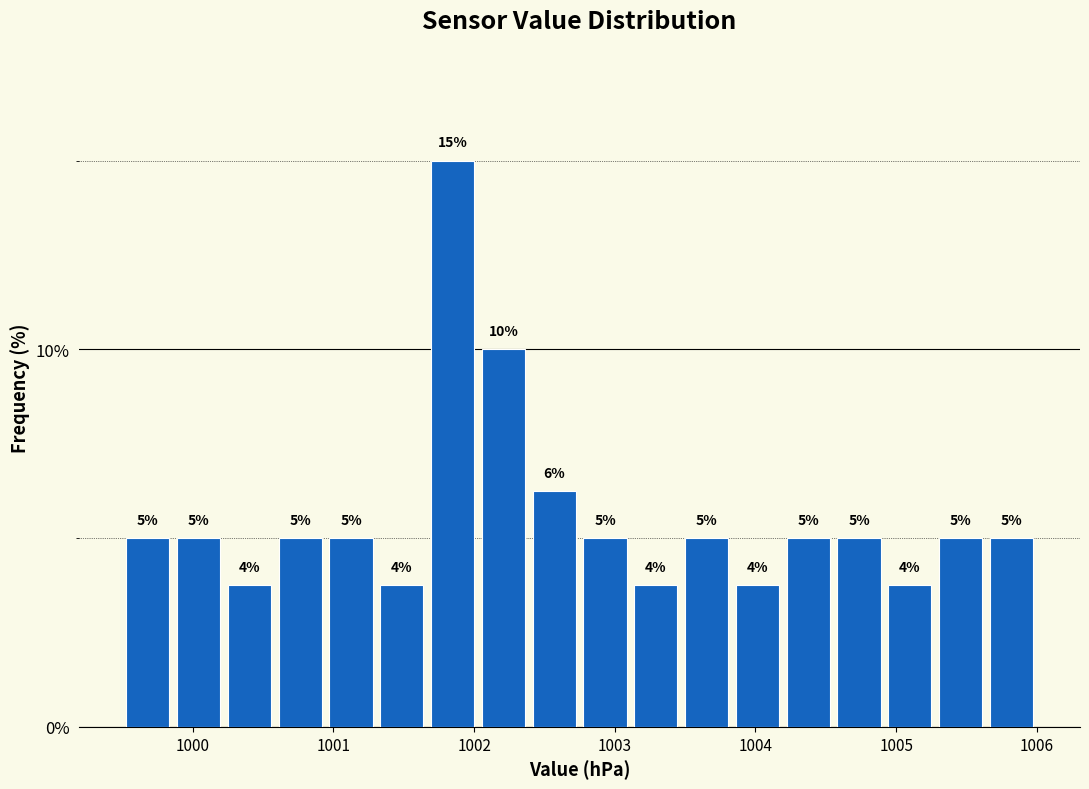

Read against the x-axis, roughly where is the centre of the tallest bar?

1001.8